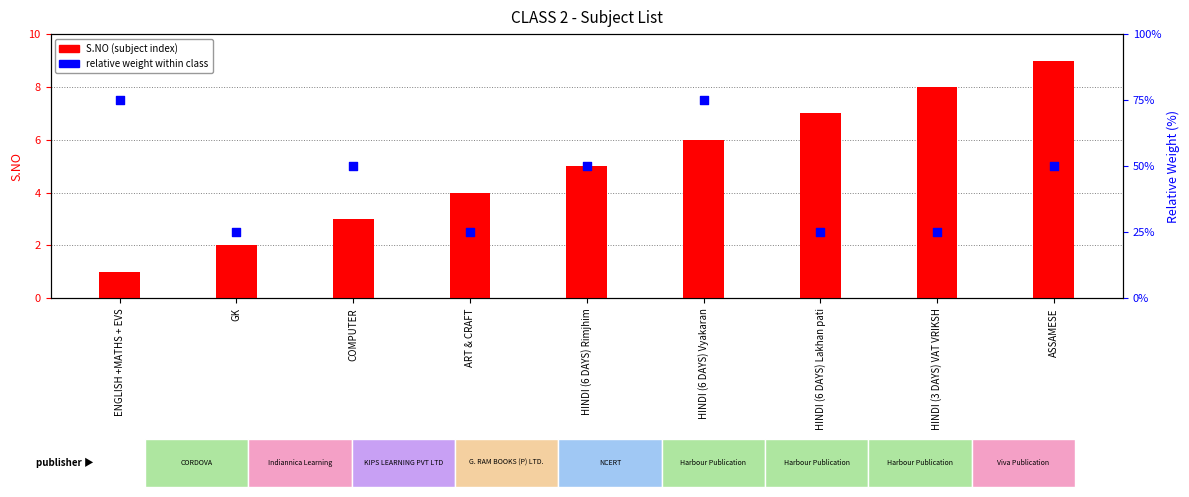

Which series has the largest total across all categories?

relative weight (%)